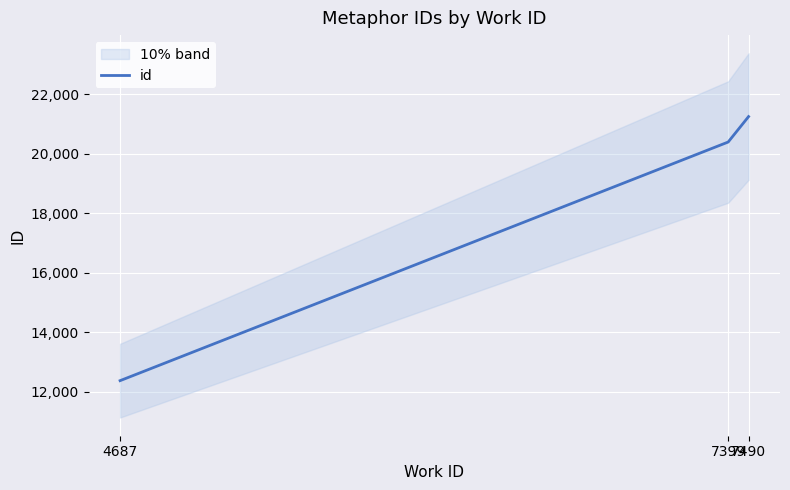

The value at 7399 is 20396. True or false?

True